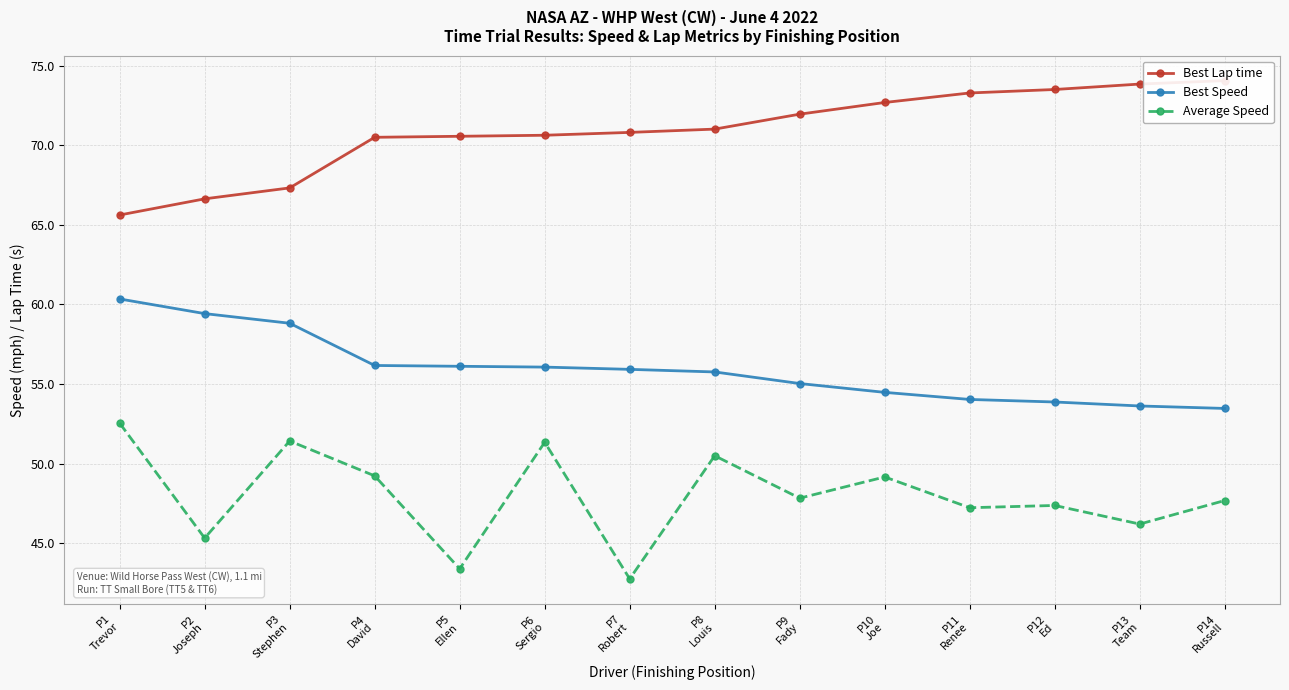

True or false: Average Speed and Best Speed intersect in this chart.

False